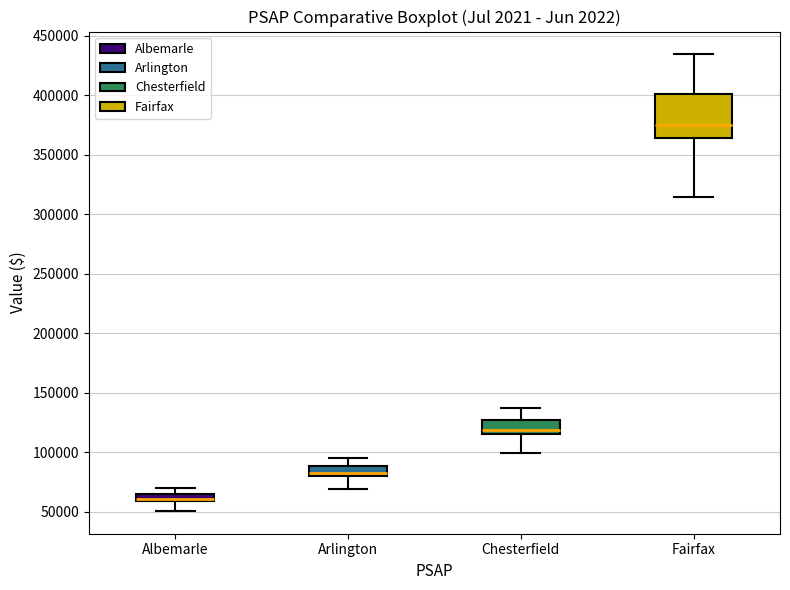

Which box has the lowest median line?

Albemarle